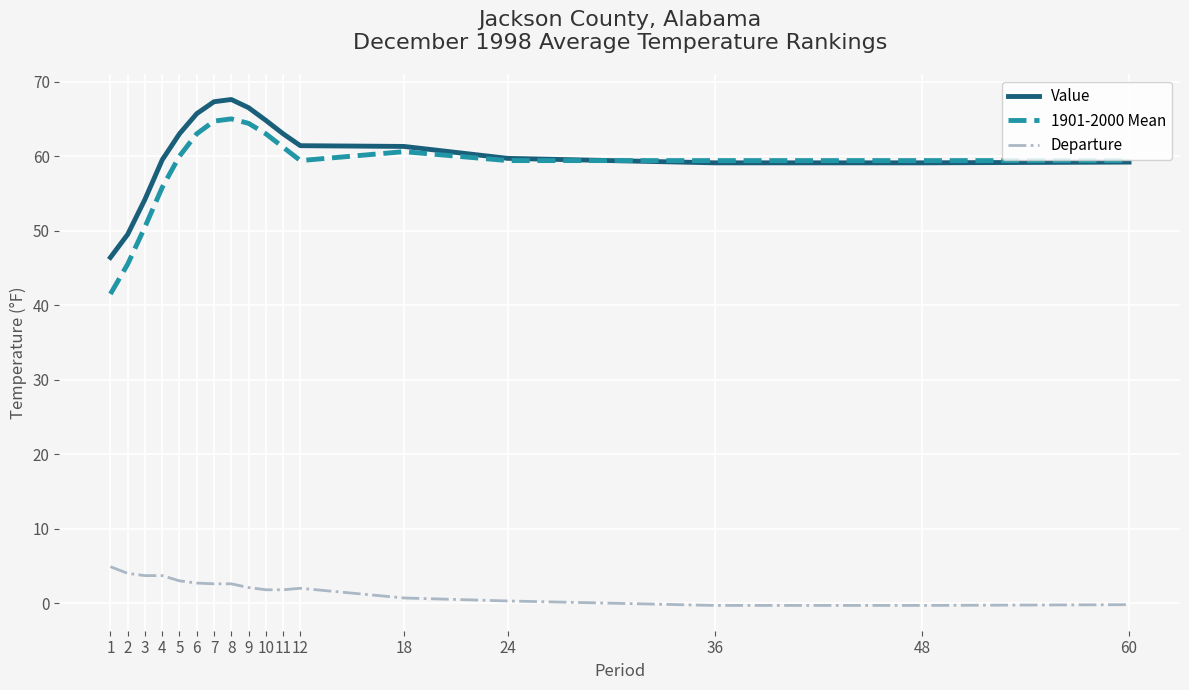

Is it true that Value equals 63.0 at 5?

True